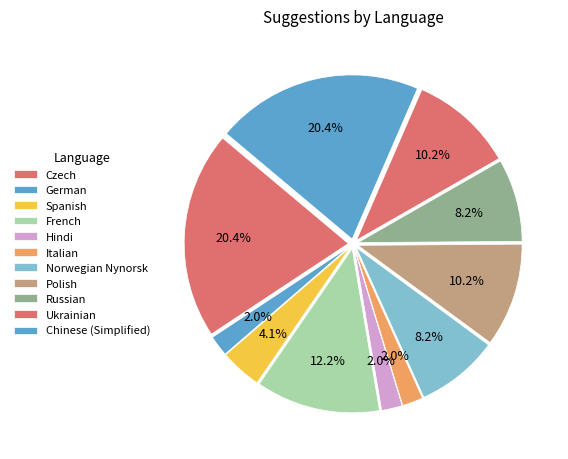

The Spanish slice represents 4% of the pie. True or false?

True